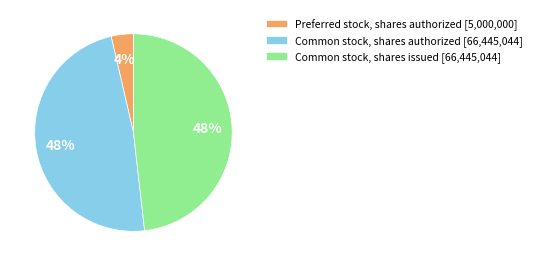

True or false: Common stock, shares authorized accounts for 55% of the total.

False